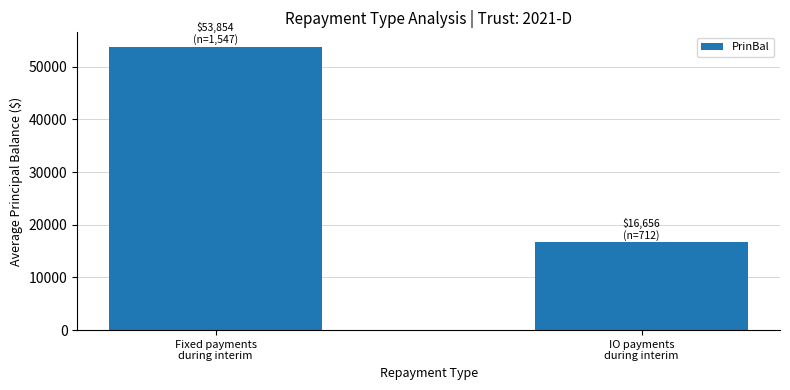

The chart shows a value of 53853.6 at Fixed payments
during interim. True or false?

True